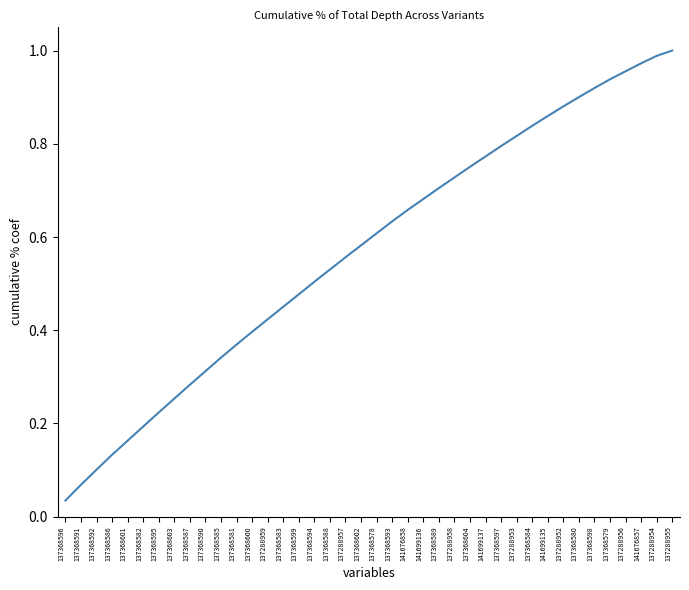

Rank the categories by value from lowest to highest.

137368596, 137368591, 137368592, 137368586, 137368601, 137368582, 137368595, 137368603, 137368587, 137368590, 137368585, 137368581, 137368600, 137288959, 137368583, 137368599, 137368594, 137368588, 137288957, 137368602, 137368578, 137368593, 141676858, 141699136, 137368589, 137288958, 137368604, 141699137, 137368597, 137288953, 137368584, 141699135, 137288952, 137368580, 137368598, 137368579, 137288956, 141676857, 137288954, 137288955